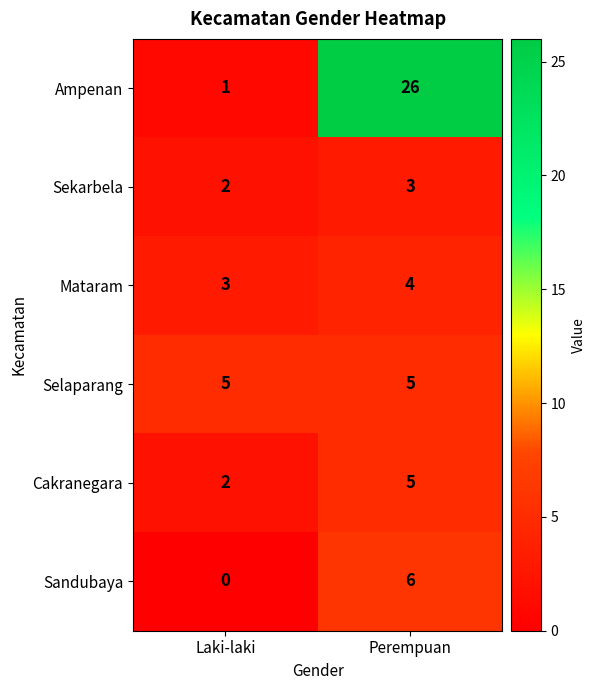

List the labels in order of Sekarbela value, largest first.

Perempuan, Laki-laki